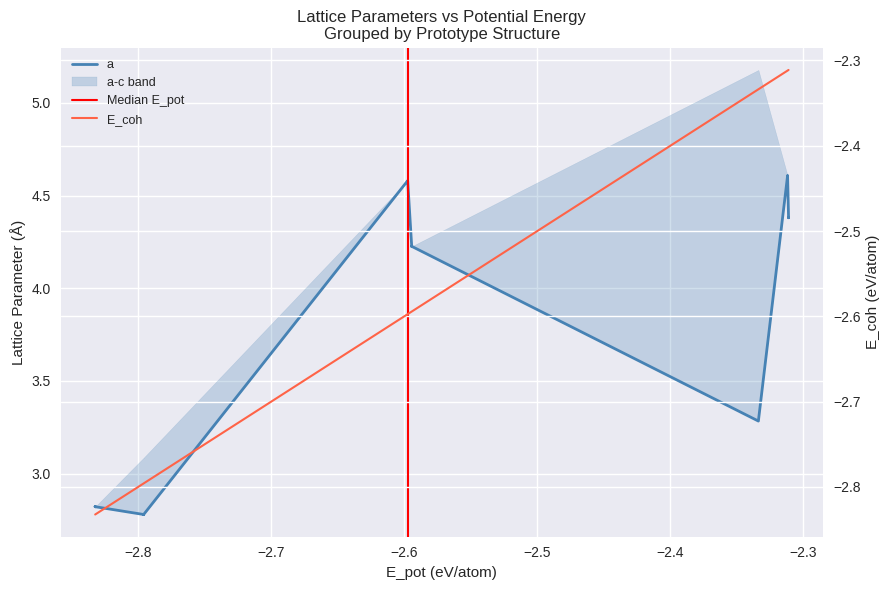

What is the highest value of the a series?

4.6